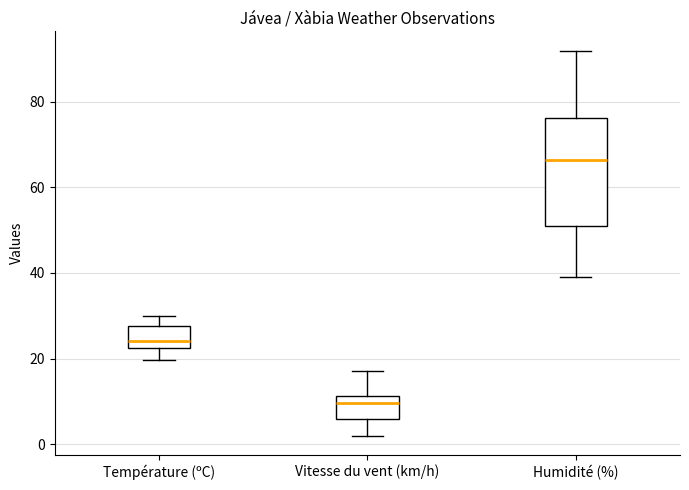

Where does the median line of the box for Température (ºC) sit on the y-axis? The values are not printed on the chart, so give them approximately, as read against the axis.

24